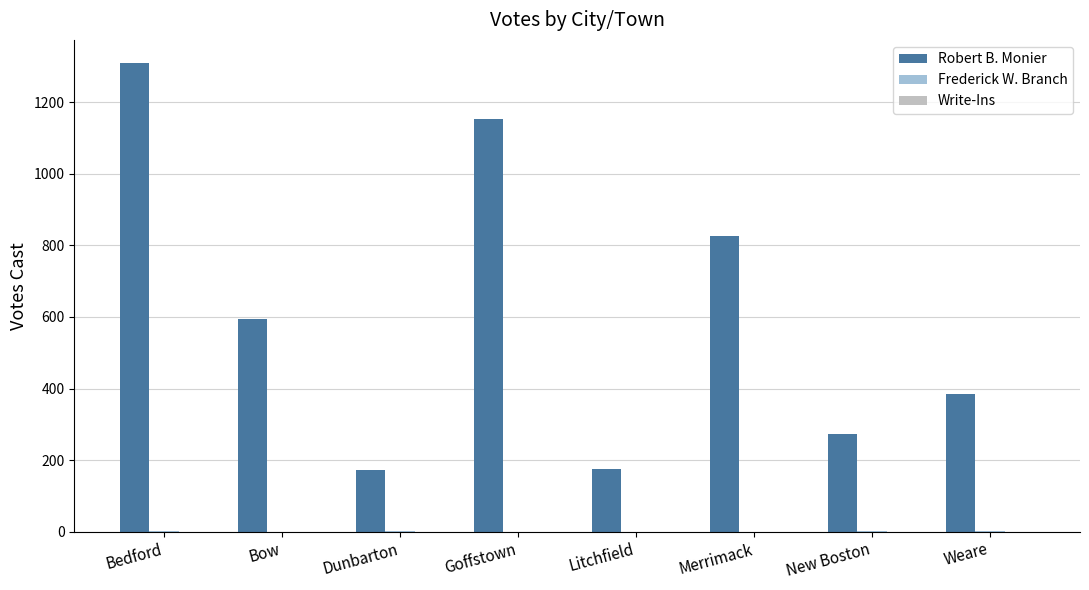

True or false: Robert B. Monier has a value of 120 at Bow.

False